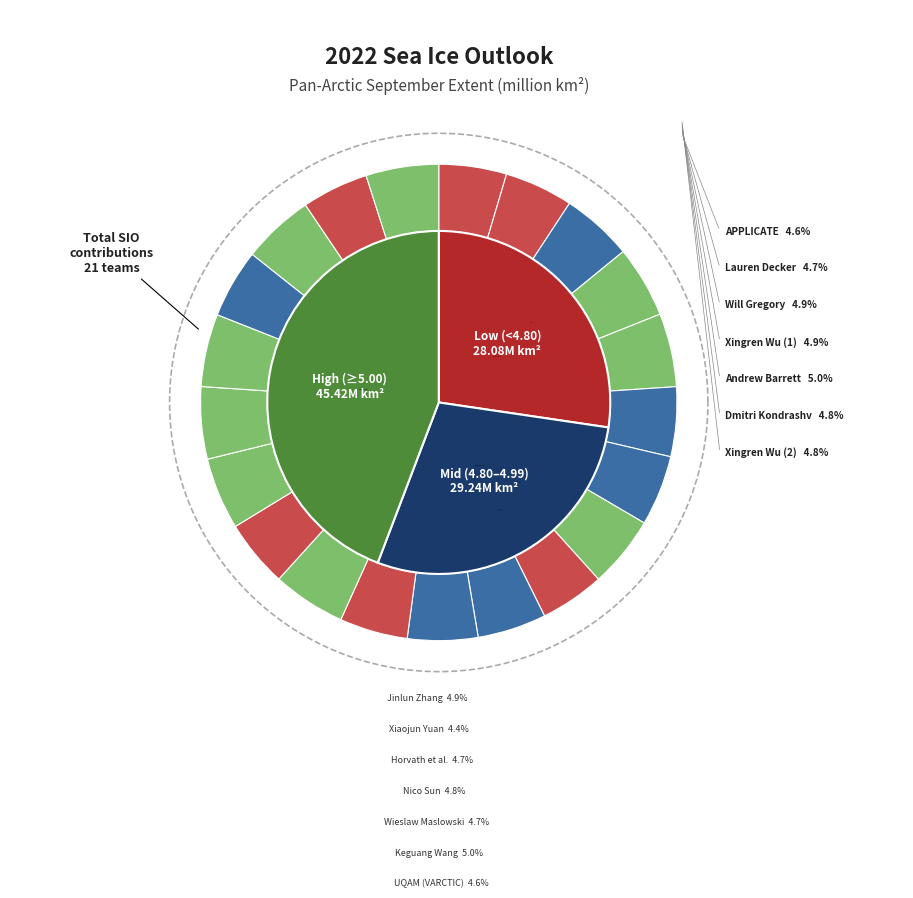

How many segments does this pie chart have?

21